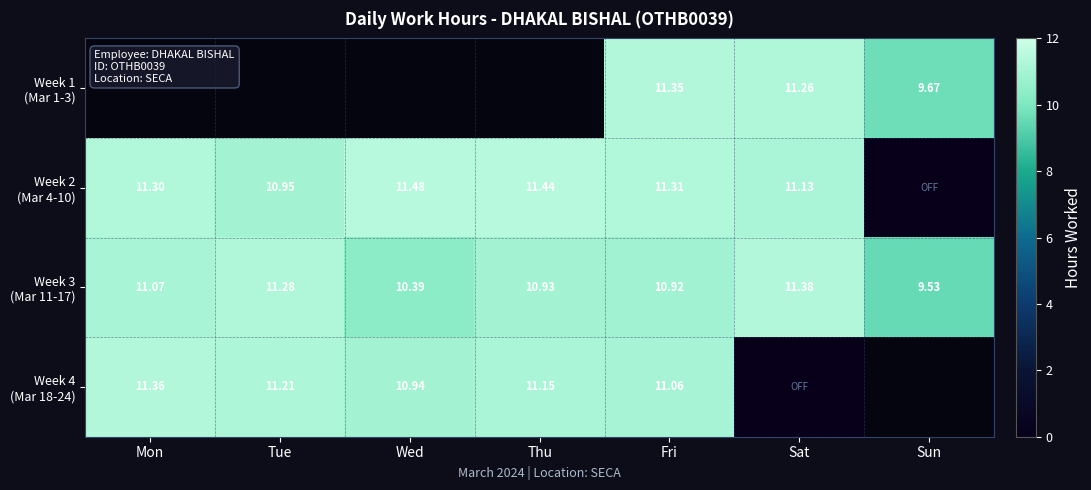

The Week 4 (Mar 18-24) series shows 11.2 at Tue. True or false?

True